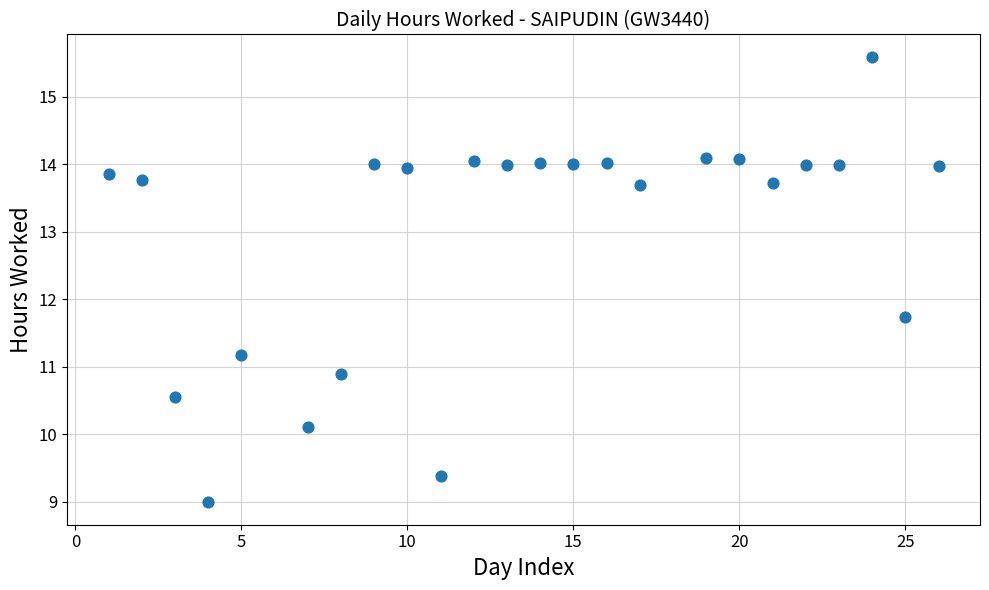

What Y value in the scatter plot is closest to 12?

11.7